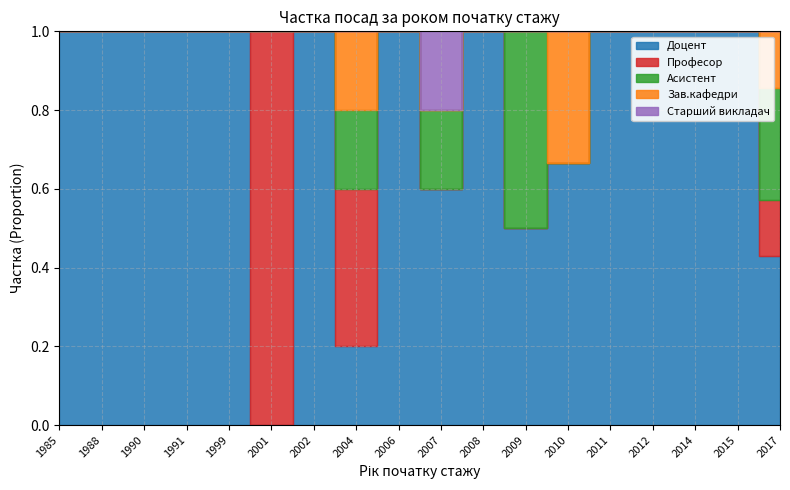

The value of Старший викладач at 2004 is 0. True or false?

True